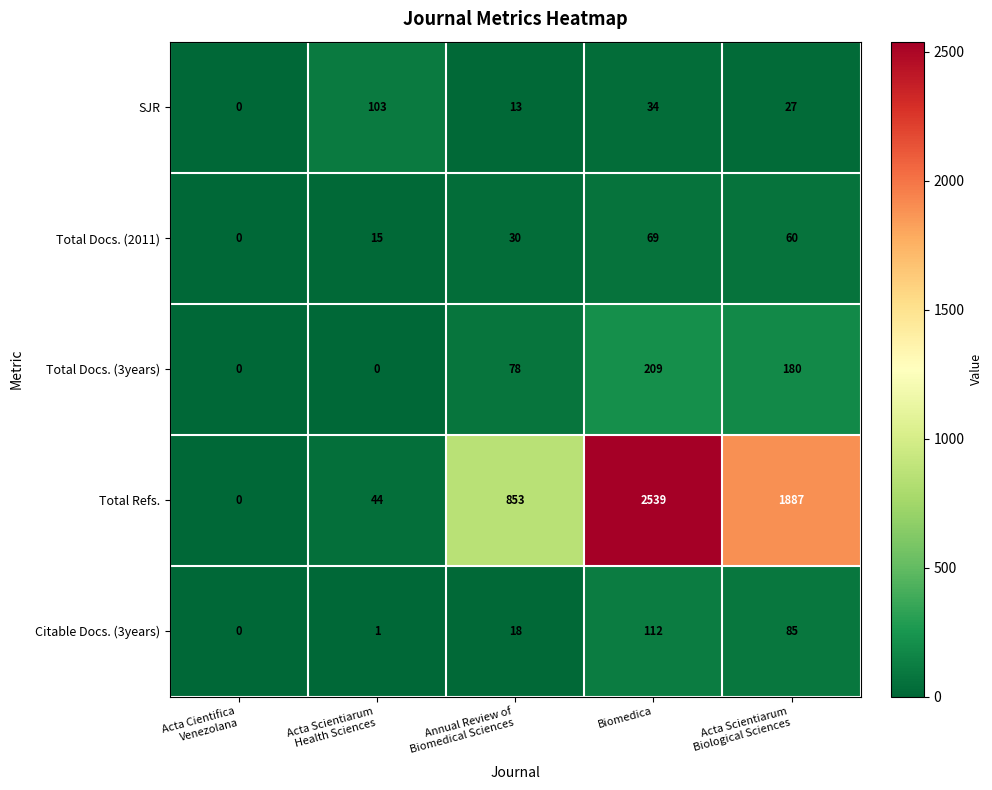

Count the number of data series in this chart.

5